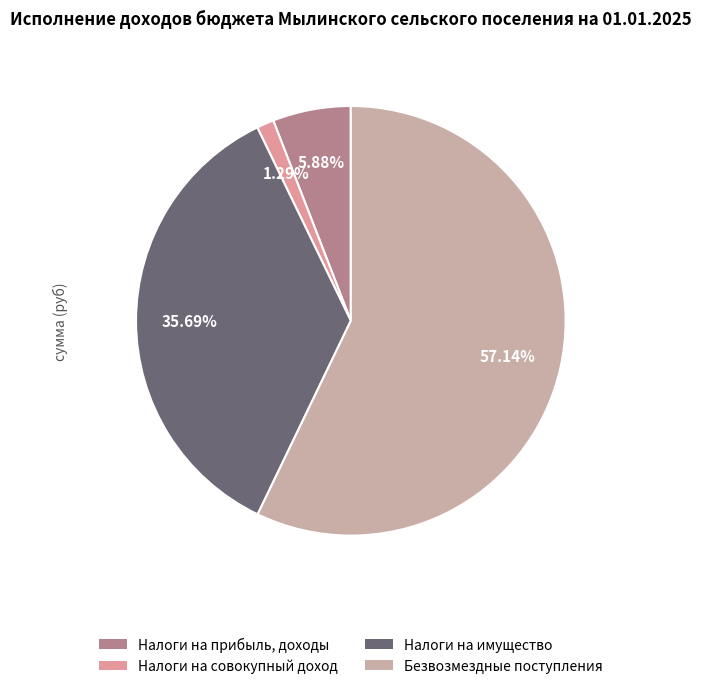

What portion of the pie excludes Налоги на имущество?

64.3%